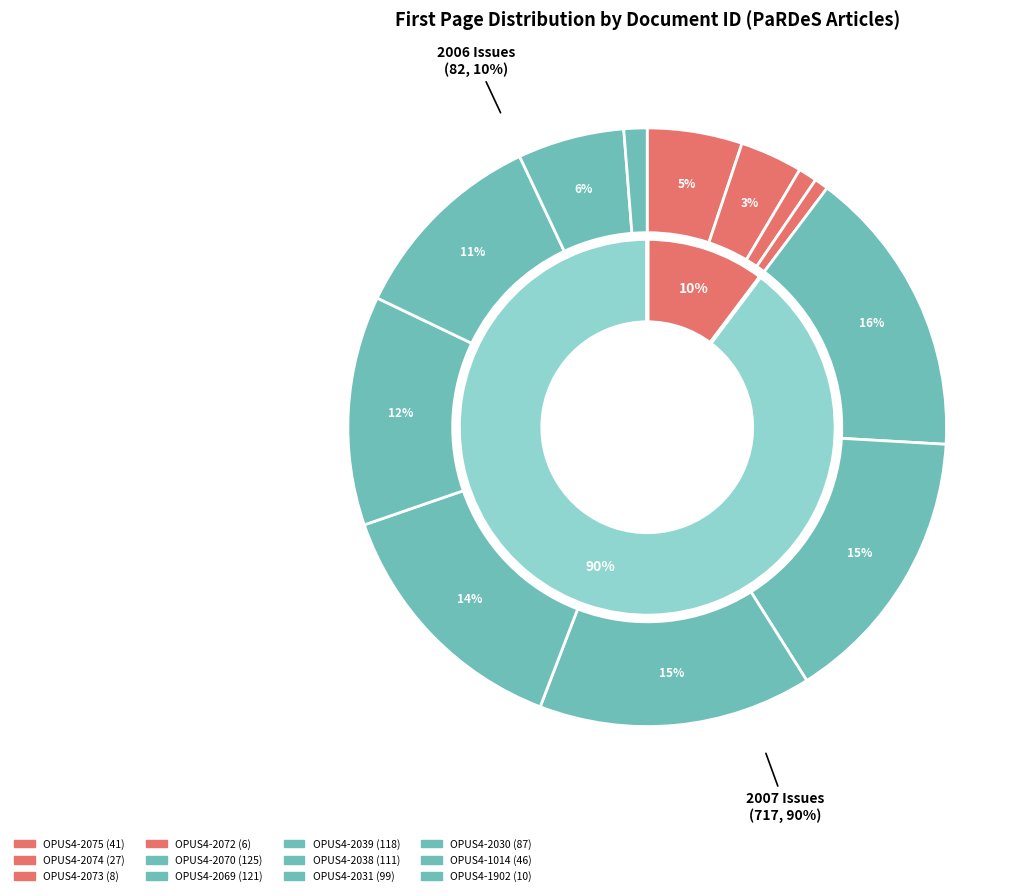

What is the change in value from OPUS4-2075 to OPUS4-1902?

-31